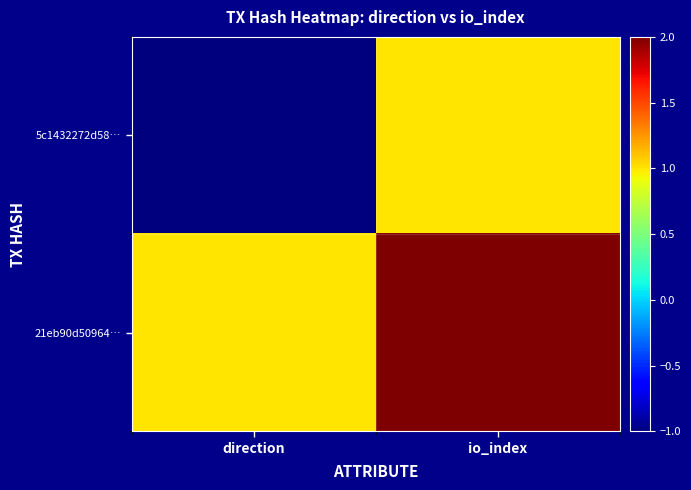

What is the difference between the highest and lowest values at io_index?

1